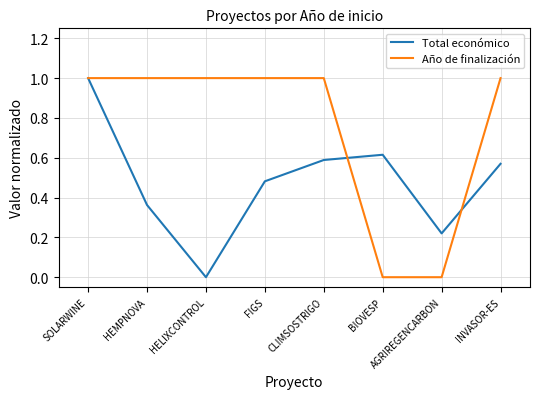

What is the difference between the maximum and second lowest values in the Total económico series?

0.8